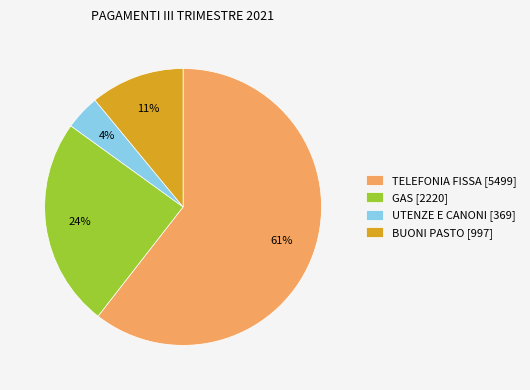

Is there a majority slice in this chart?

Yes